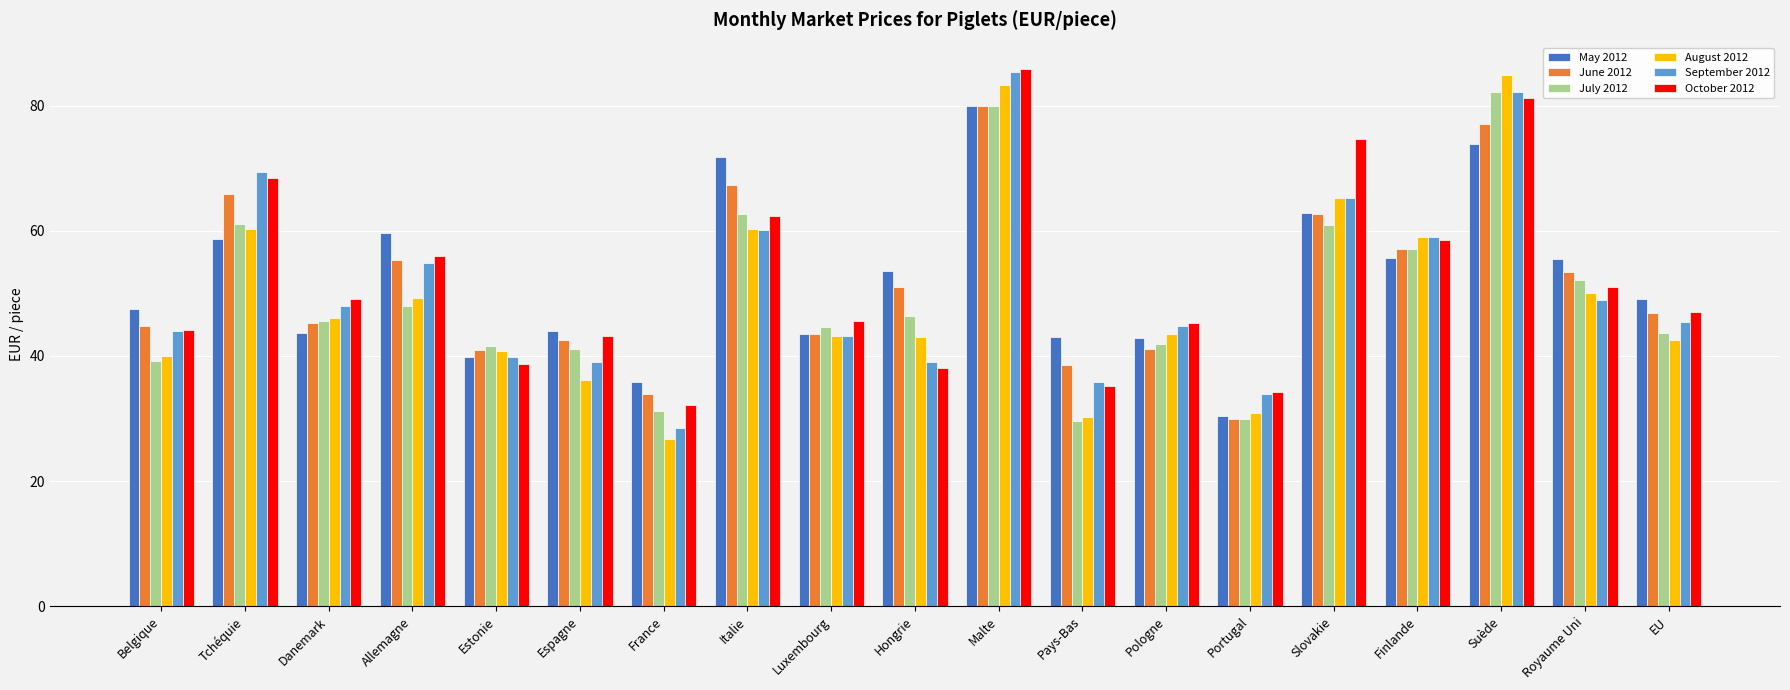

What are all the series names shown in the legend?

May 2012, June 2012, July 2012, August 2012, September 2012, October 2012